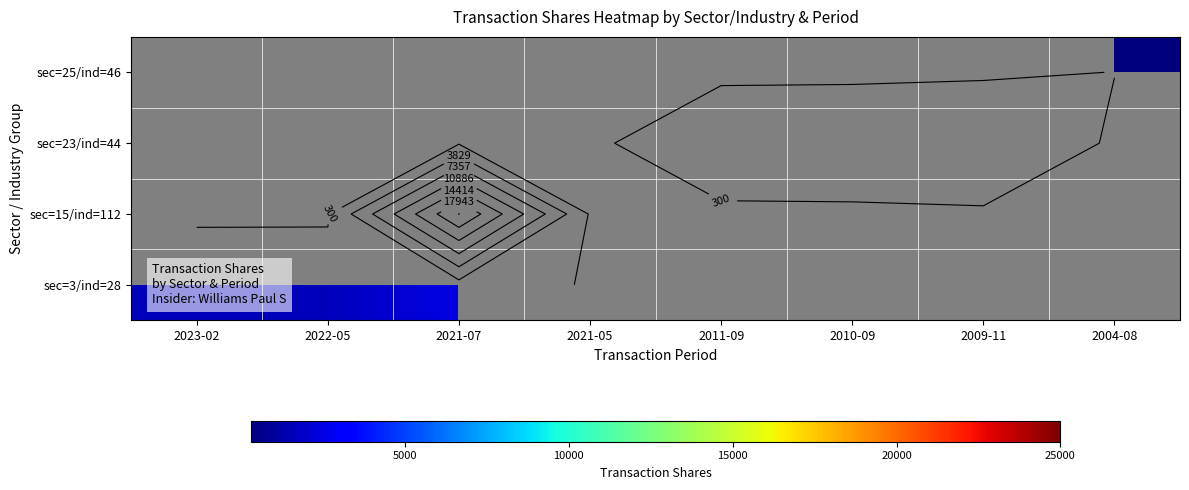

How many data points does each series have?

8